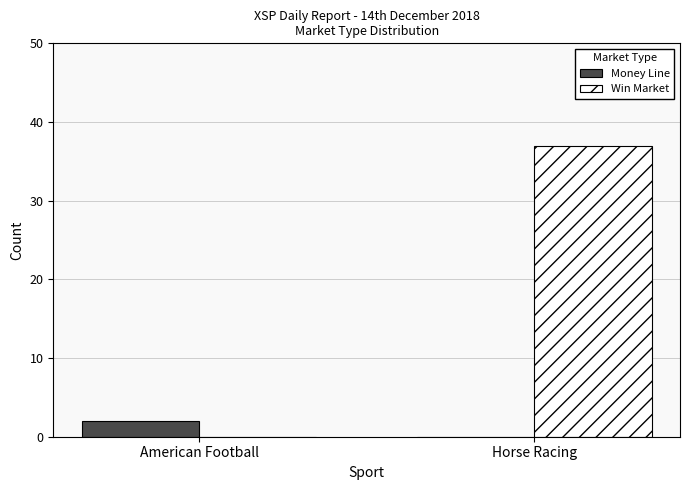

Reading left to right, extract all data points from this chart.

Money Line: American Football=2	Horse Racing=0
Win Market: American Football=0	Horse Racing=37